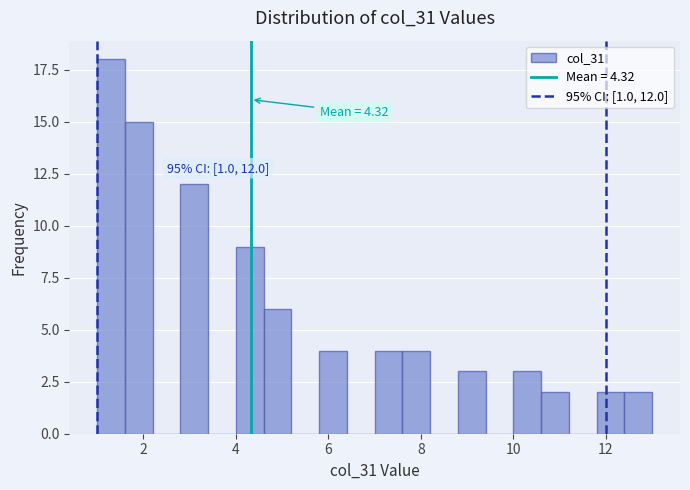

Around what value on the x-axis is the tallest bar? Give the approximate position of its centre, as read against the axis.

1.4